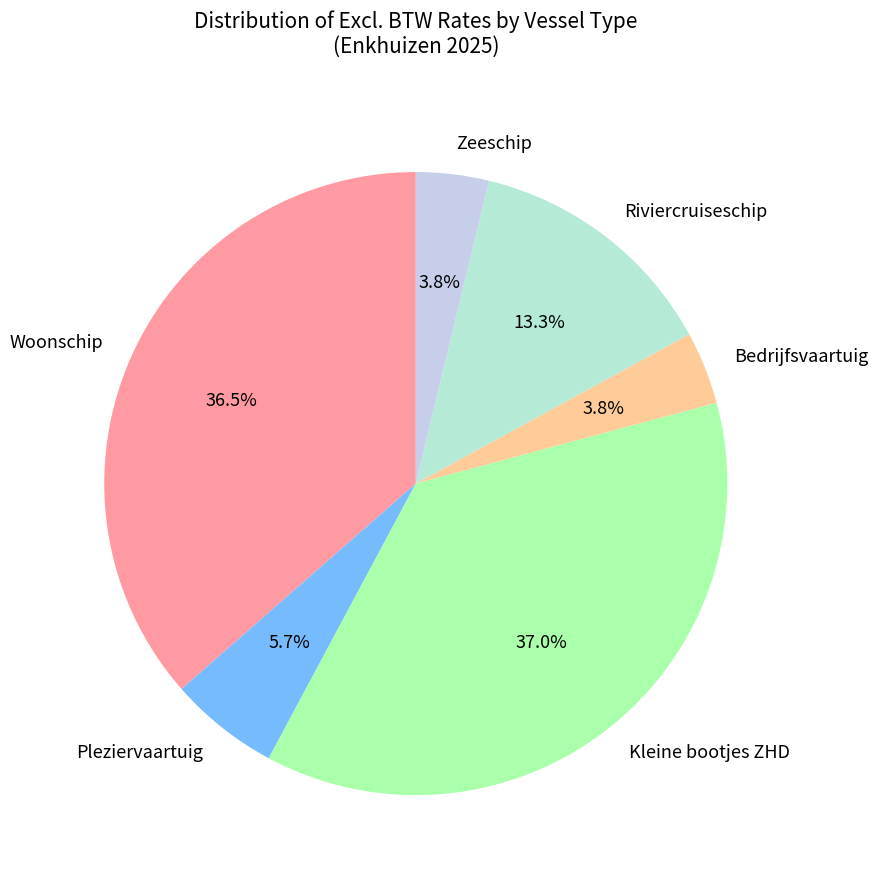

How much of the chart is everything except Bedrijfsvaartuig?

96.2%